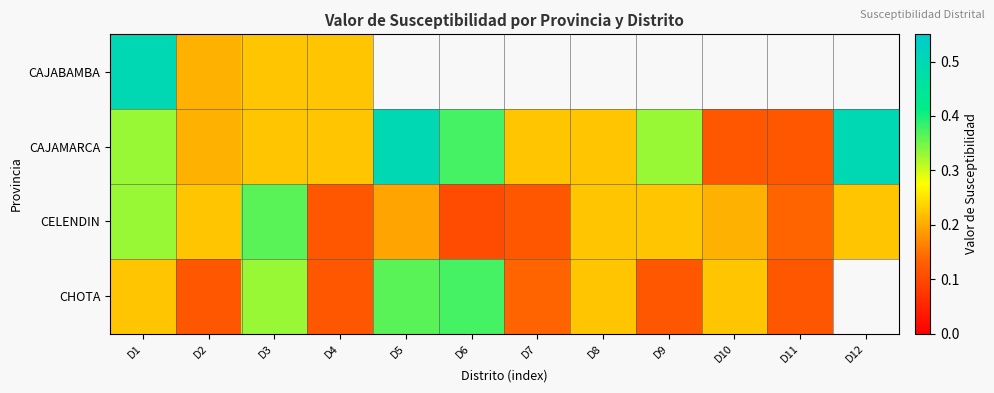

Which has a higher value, D3 or D4?

D3